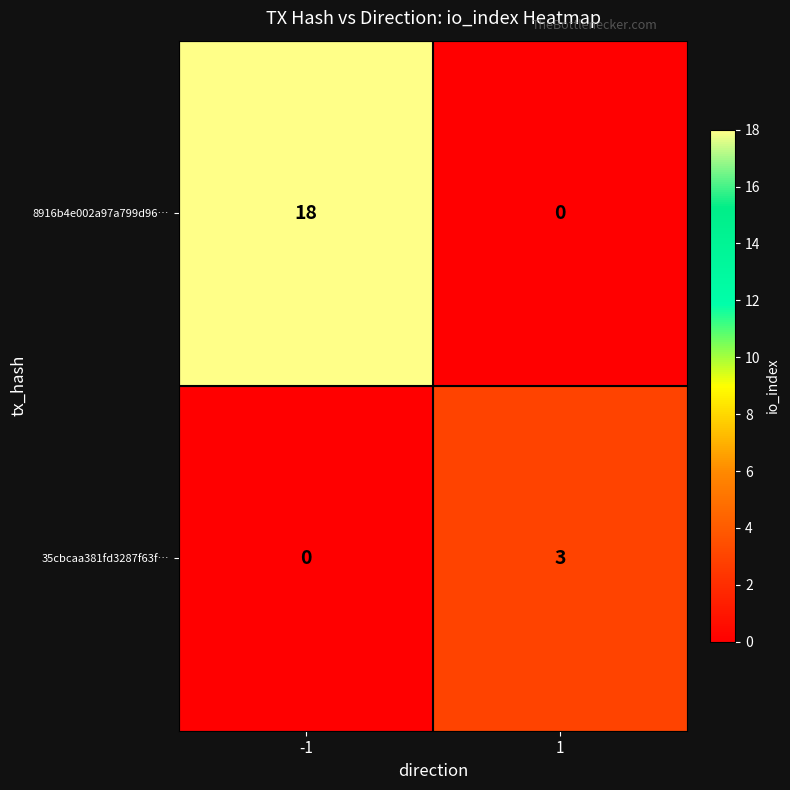

Count the number of categories in the chart.

2